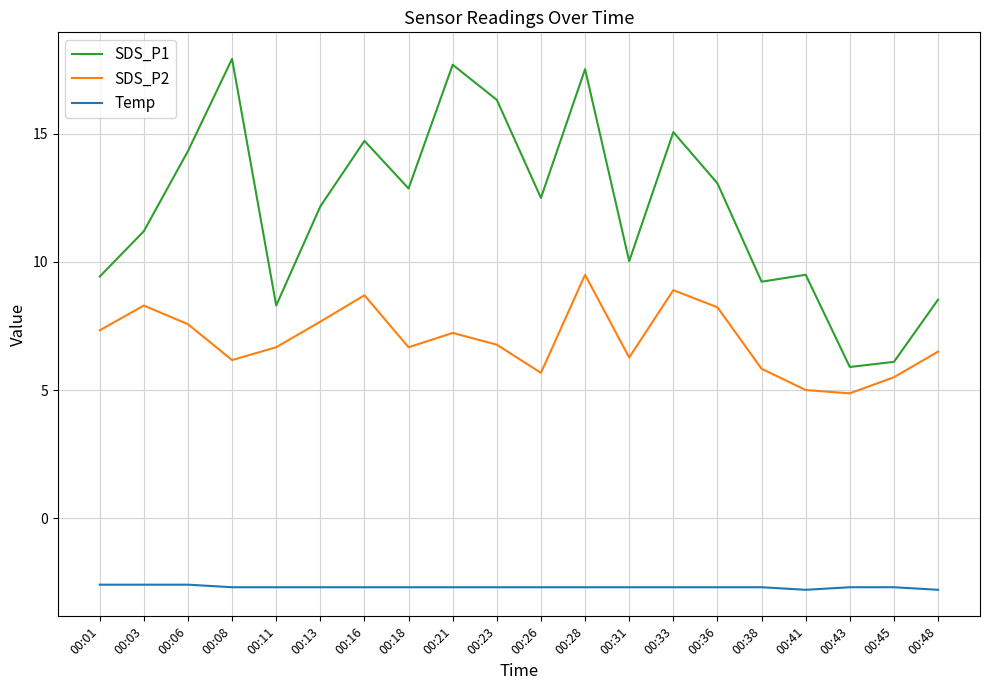

Which category has the highest value across all series?

00:08